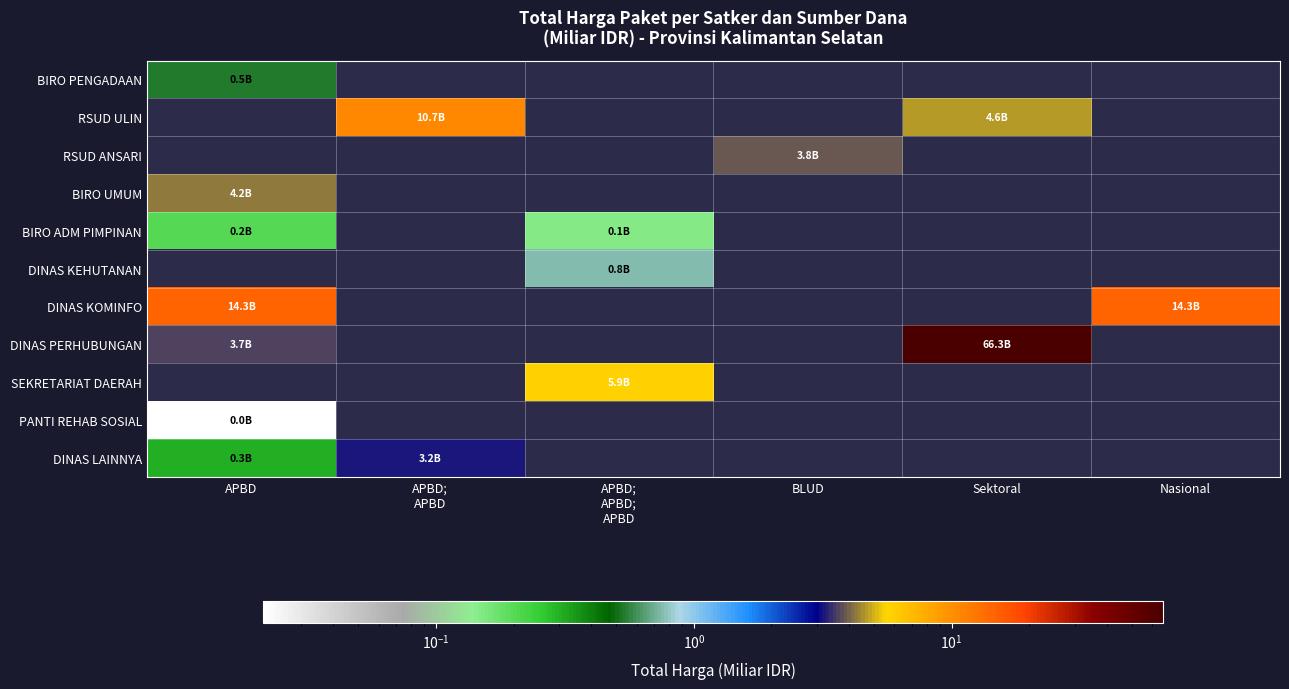

Rank the categories by BIRO ADM PIMPINAN value from highest to lowest.

APBD, APBD; APBD, APBD; APBD; APBD, BLUD, Sektoral, Nasional